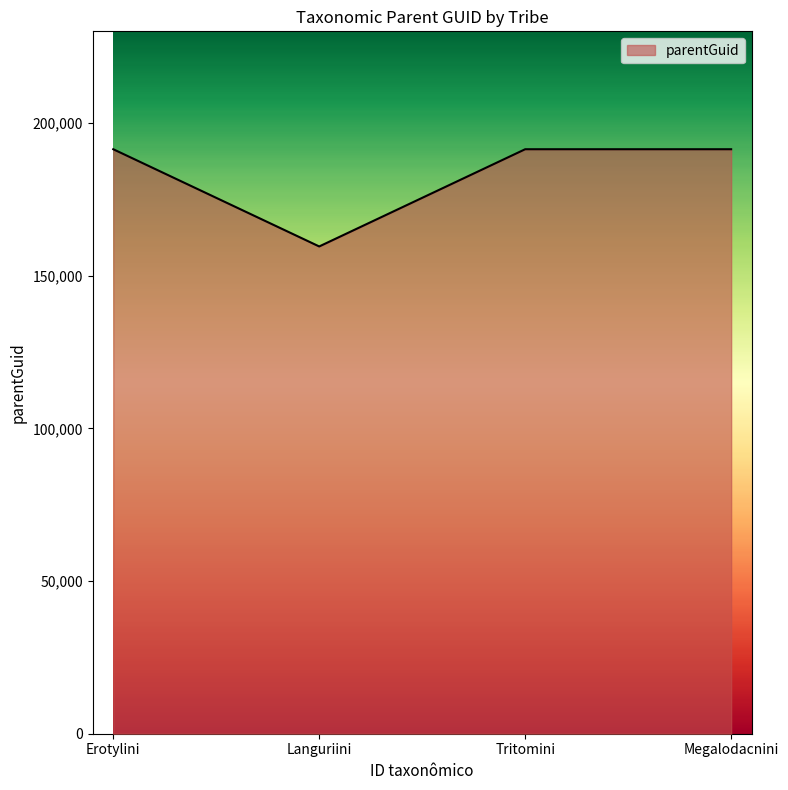

Reading left to right, extract all data points from this chart.

191394	159559	191394	191394